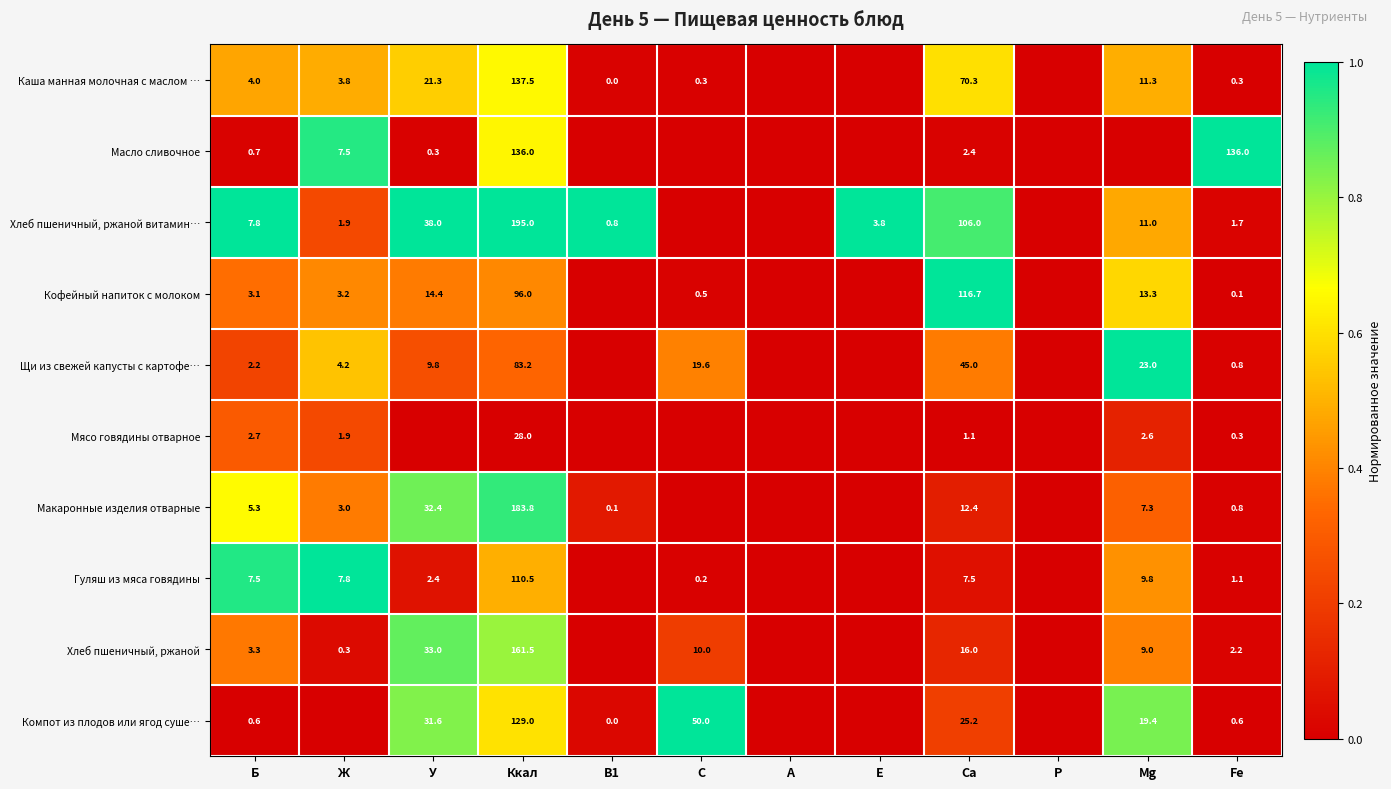

At Ккал, list the series in order from smallest to largest.

Мясо говядины отварное, Щи из свежей капусты с картофе…, Кофейный напиток с молоком, Гуляш из мяса говядины, Компот из плодов или ягод суше…, Масло сливочное, Каша манная молочная с маслом …, Хлеб пшеничный, ржаной, Макаронные изделия отварные, Хлеб пшеничный, ржаной витамин…